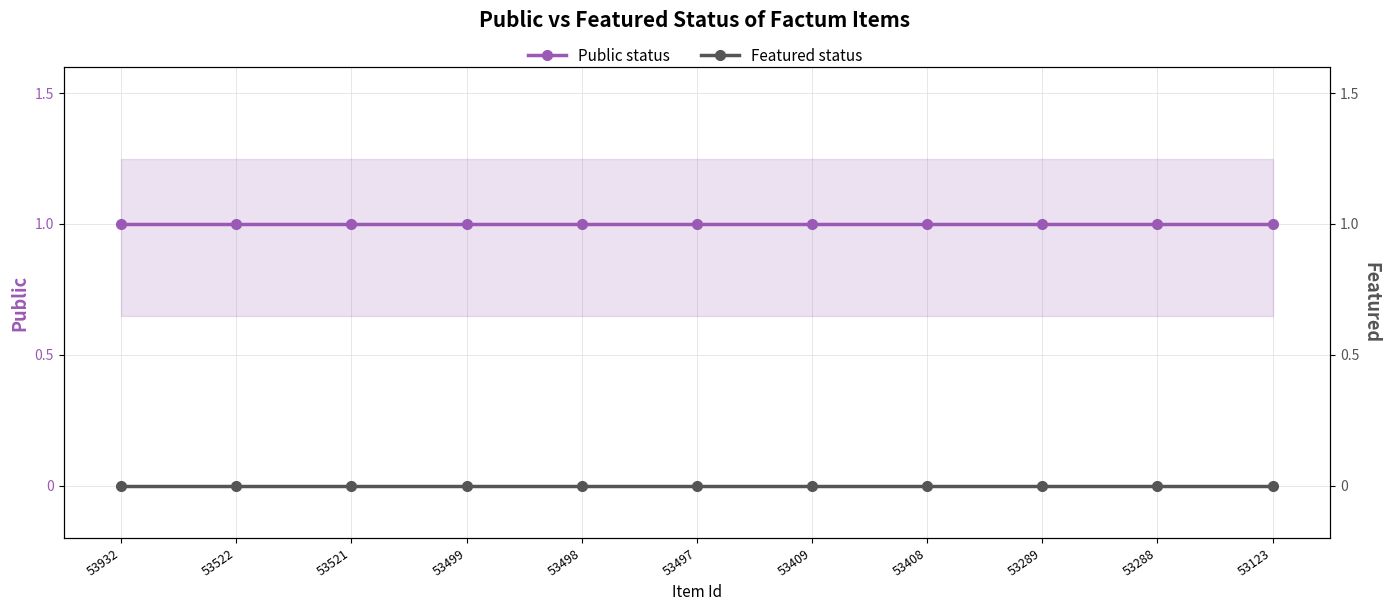

What is the minimum value for Public status?

1